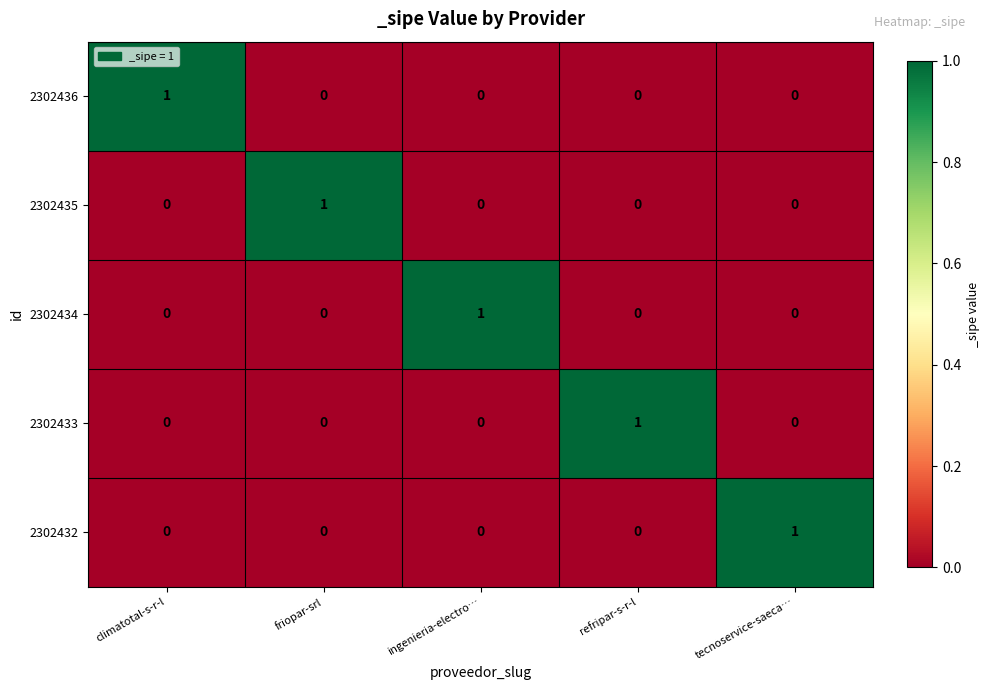

At how many categories does at least one series exceed 0?

5